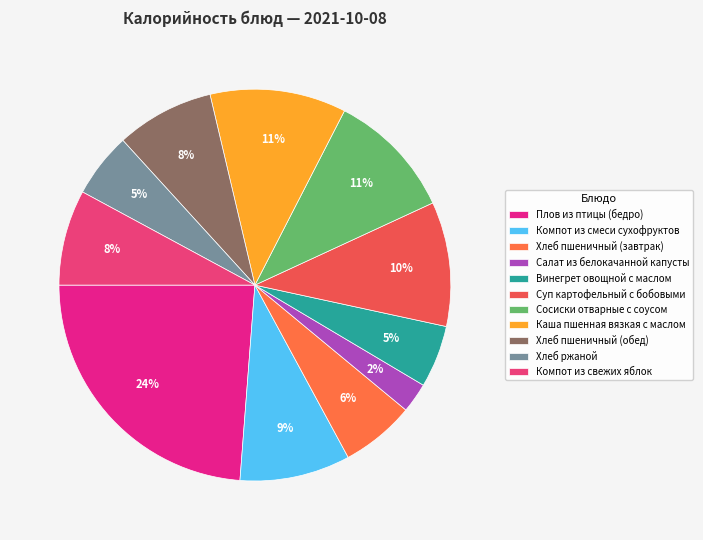

Is there a majority slice in this chart?

No